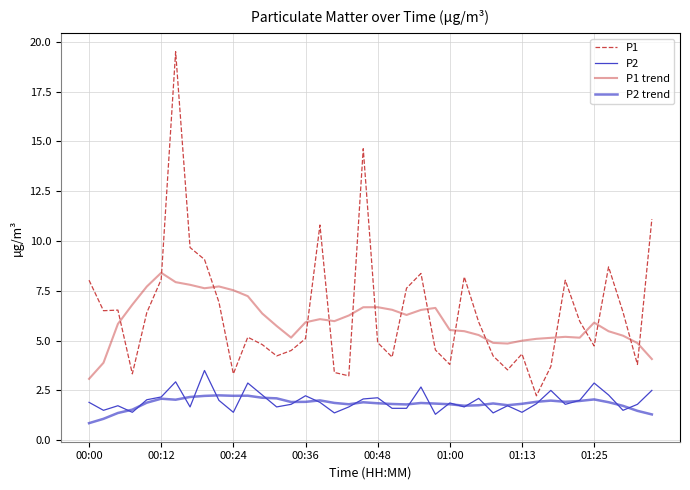

Does the chart have visible grid lines?

Yes